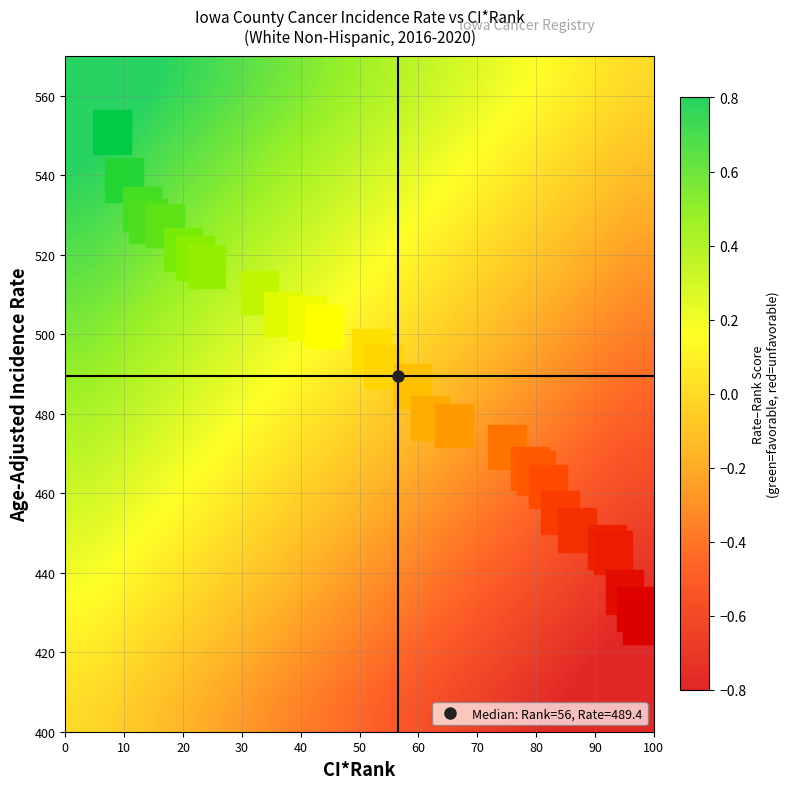

How many series are shown in this chart?

14